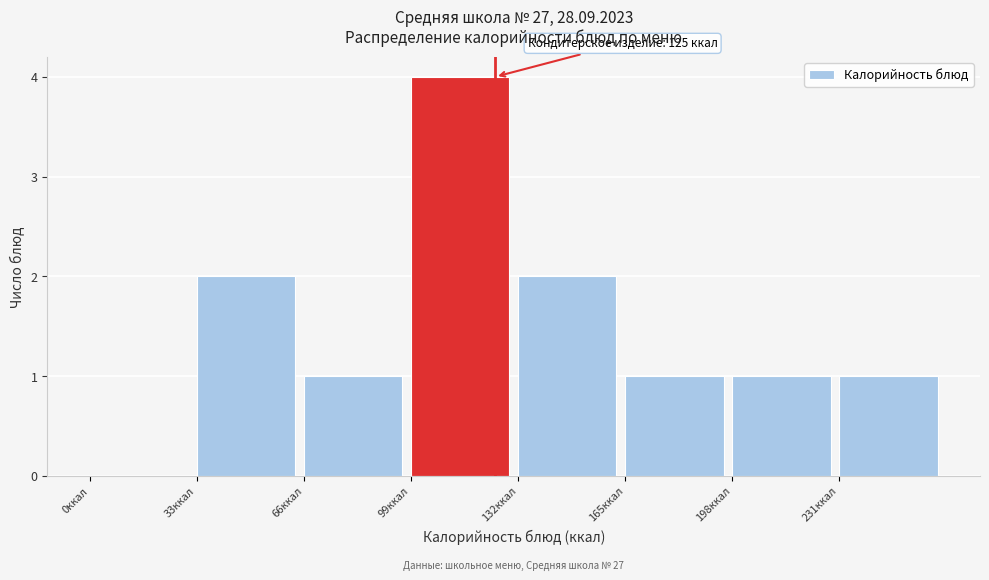

Over which range of the x-axis is the bar tallest?

99 to 132